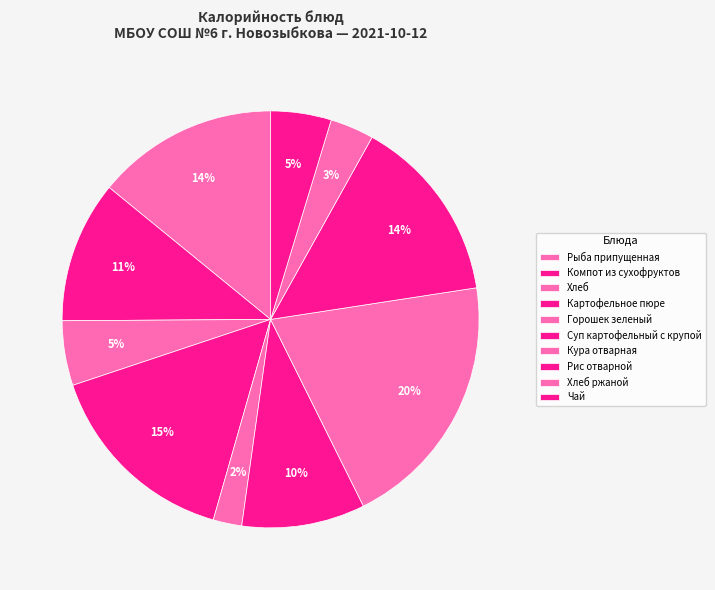

How much of the chart is everything except Рыба припущенная?

85.9%